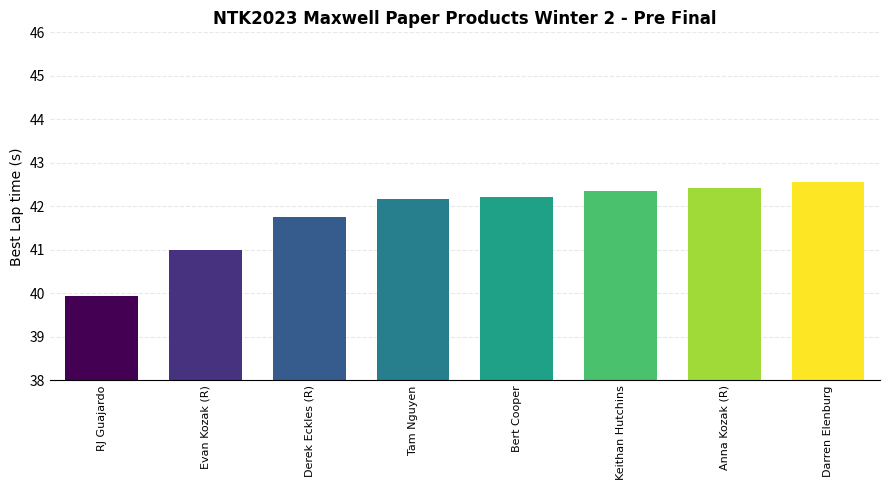

What is the ratio of the value at Tam Nguyen to the value at Darren Elenburg?

1.0